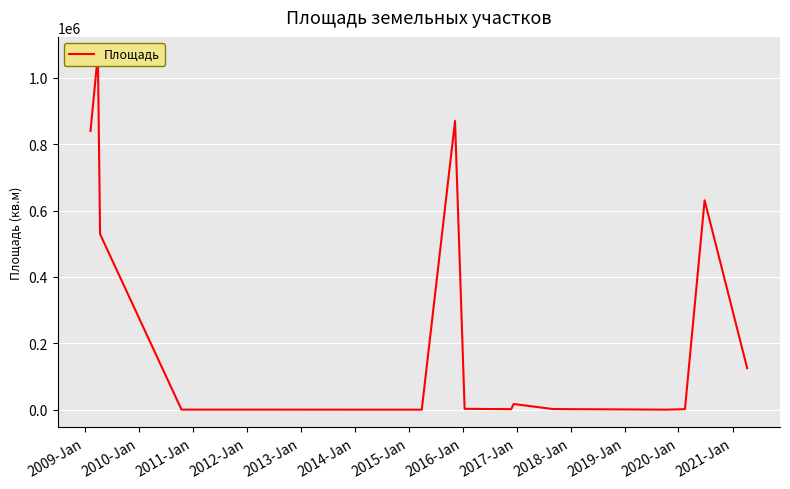

How many data points are less than 2500?

8